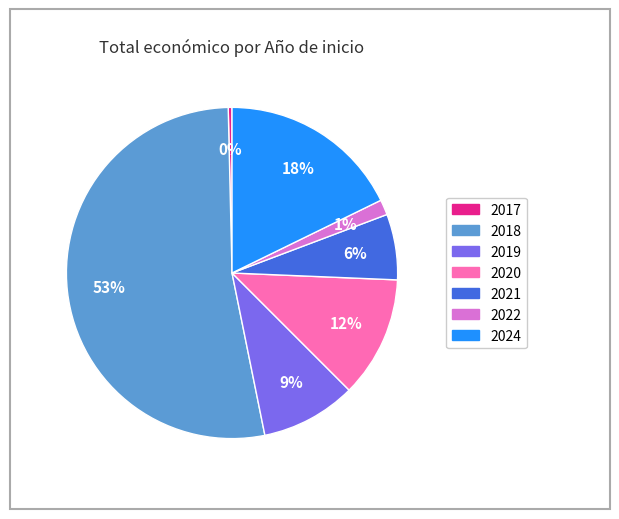

Count the number of slices in the pie.

7